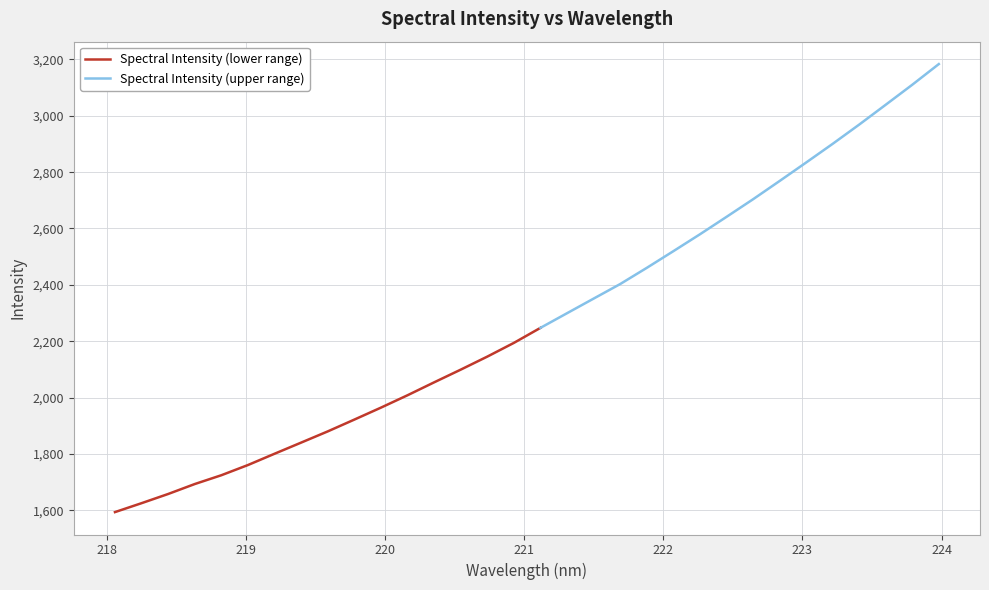

What is the maximum value for Spectral Intensity (lower range)?

2247.3